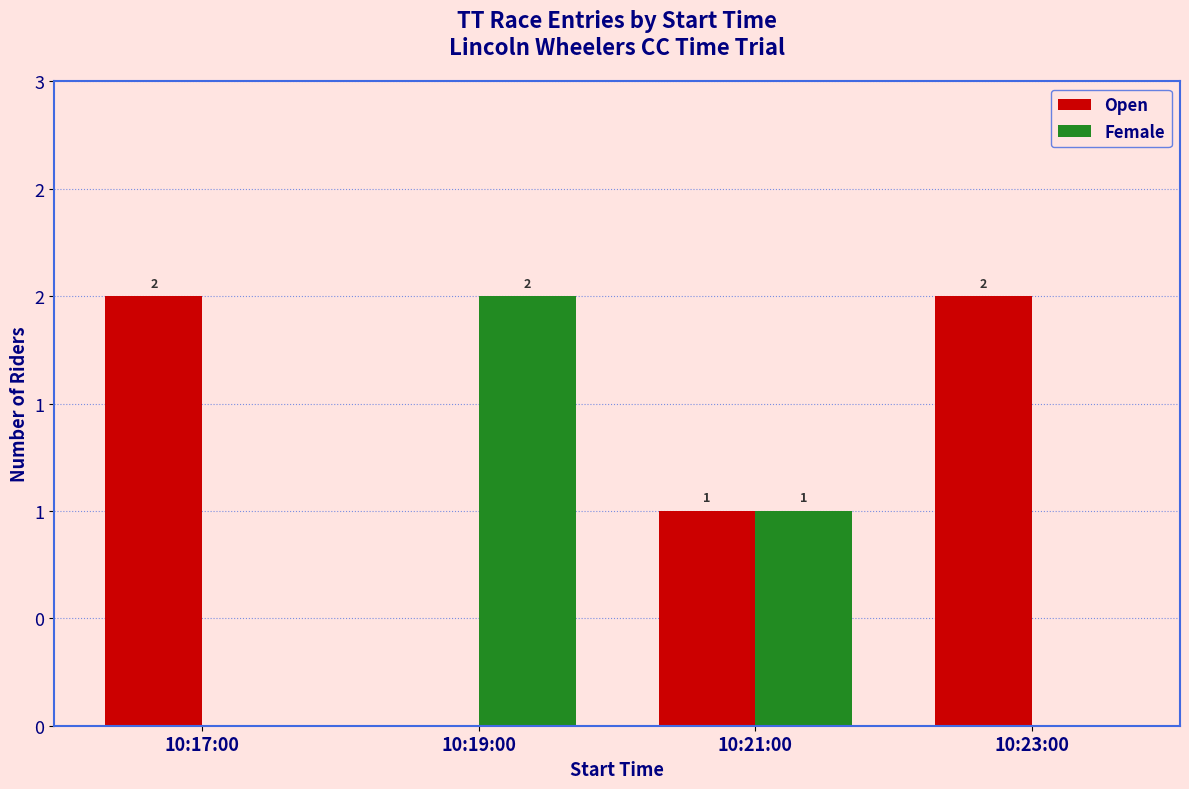

Are the bars horizontal?

No